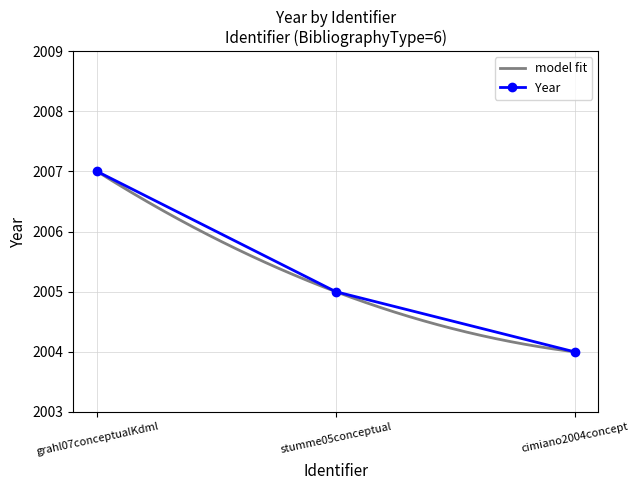

At which label does the data first exceed 2005?

grahl07conceptualKdml